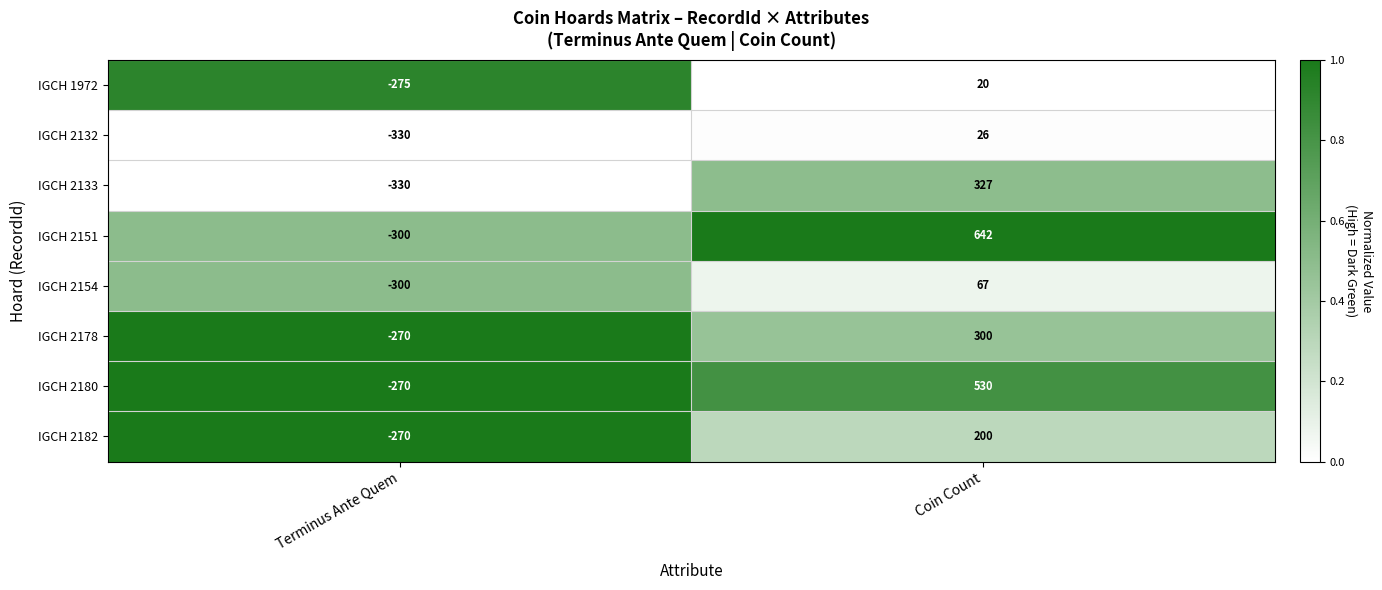

Which series has the widest spread of values?

IGCH 2151